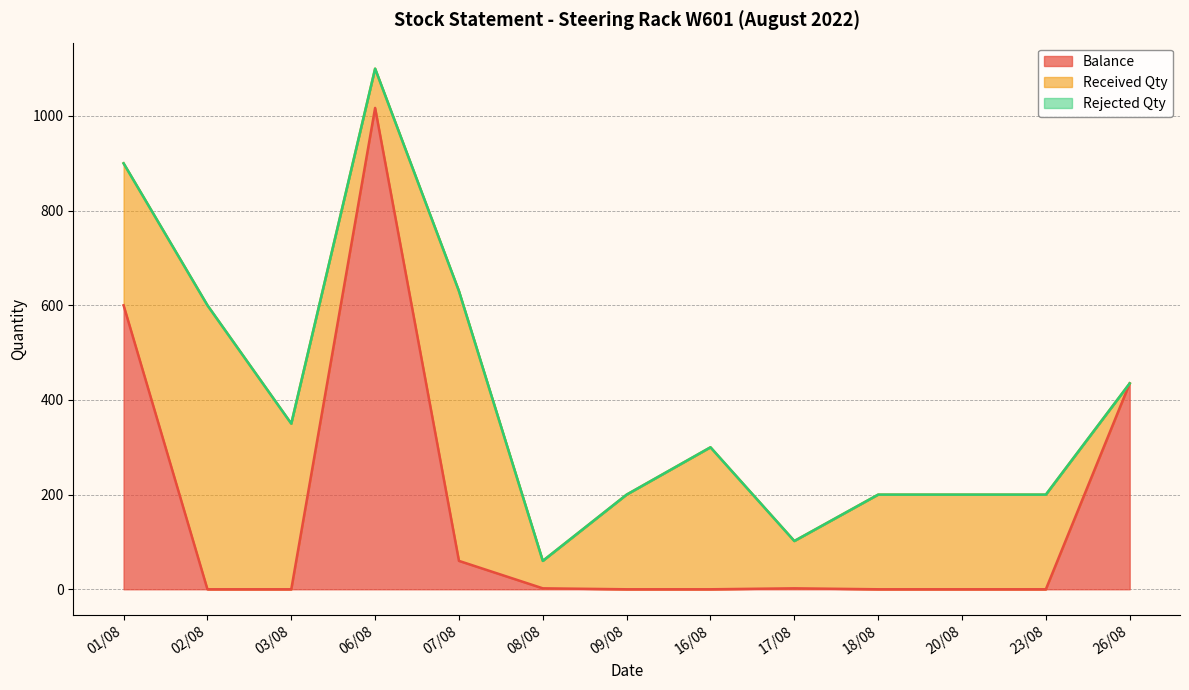

How many data points in Received Qty are above 200?

5